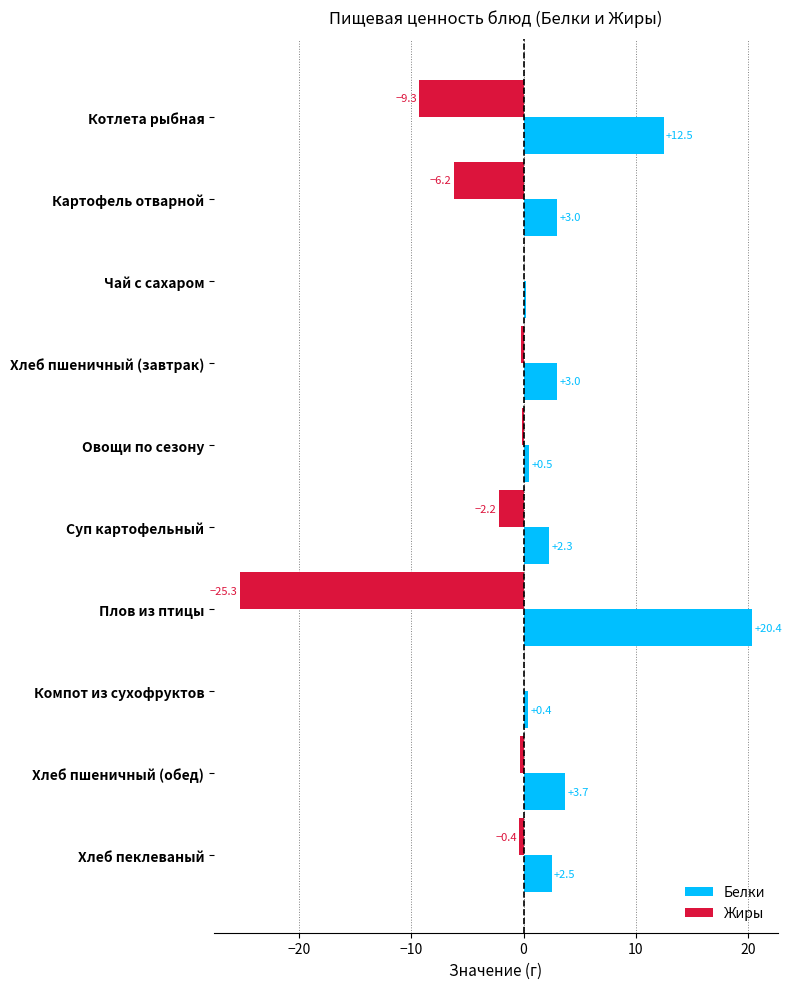

The value of Белки at Плов из птицы is 26.9. True or false?

False